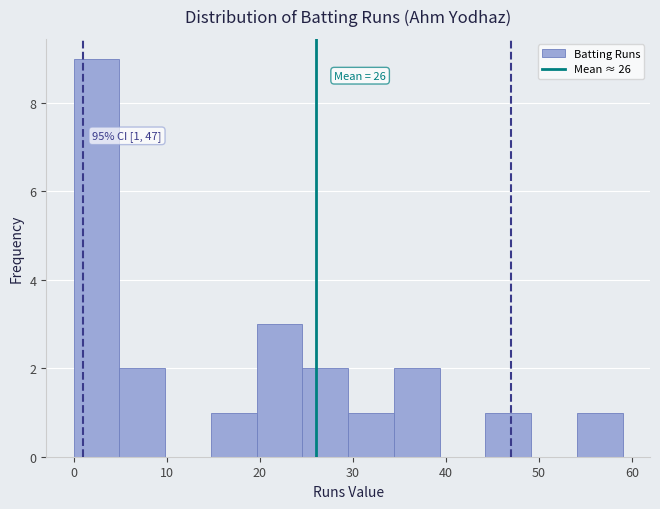

Which range on the x-axis has the tallest bar?

0 to 5